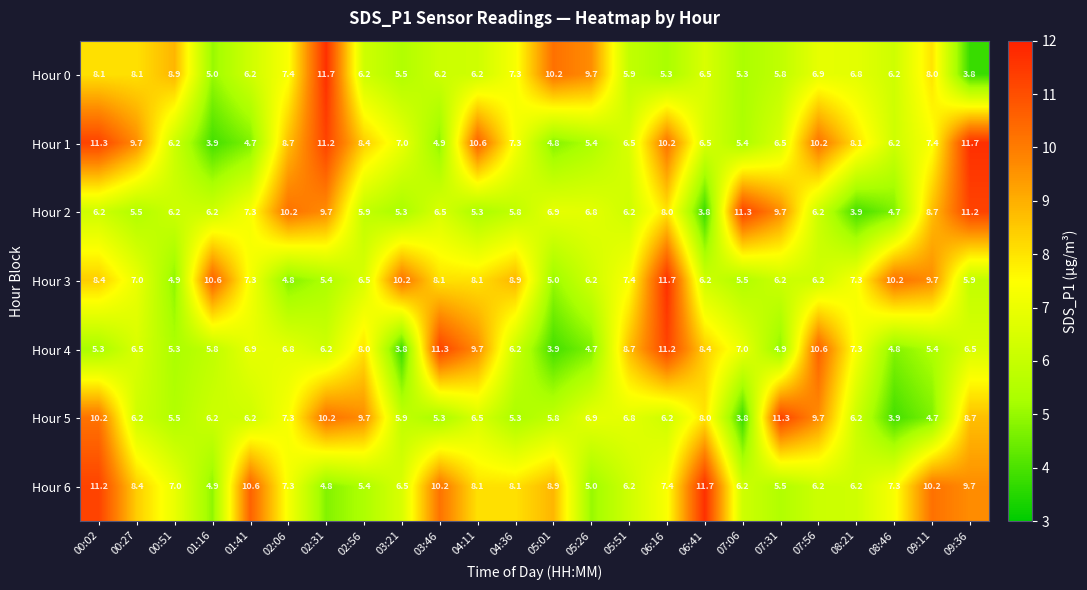

At which label does Hour 0 first exceed 6?

00:02